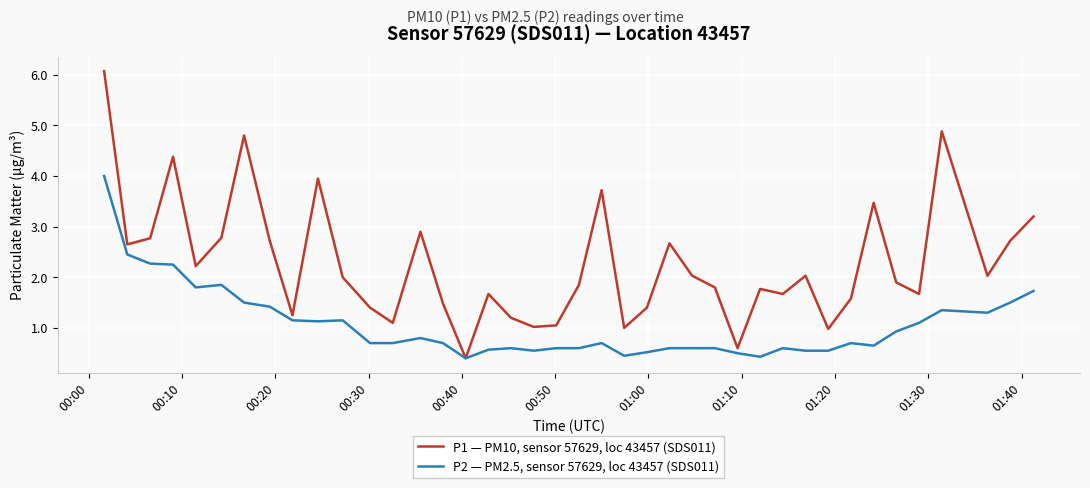

What is the average value of the P1 — PM10, sensor 57629, loc 43457 (SDS011) series?

2.3